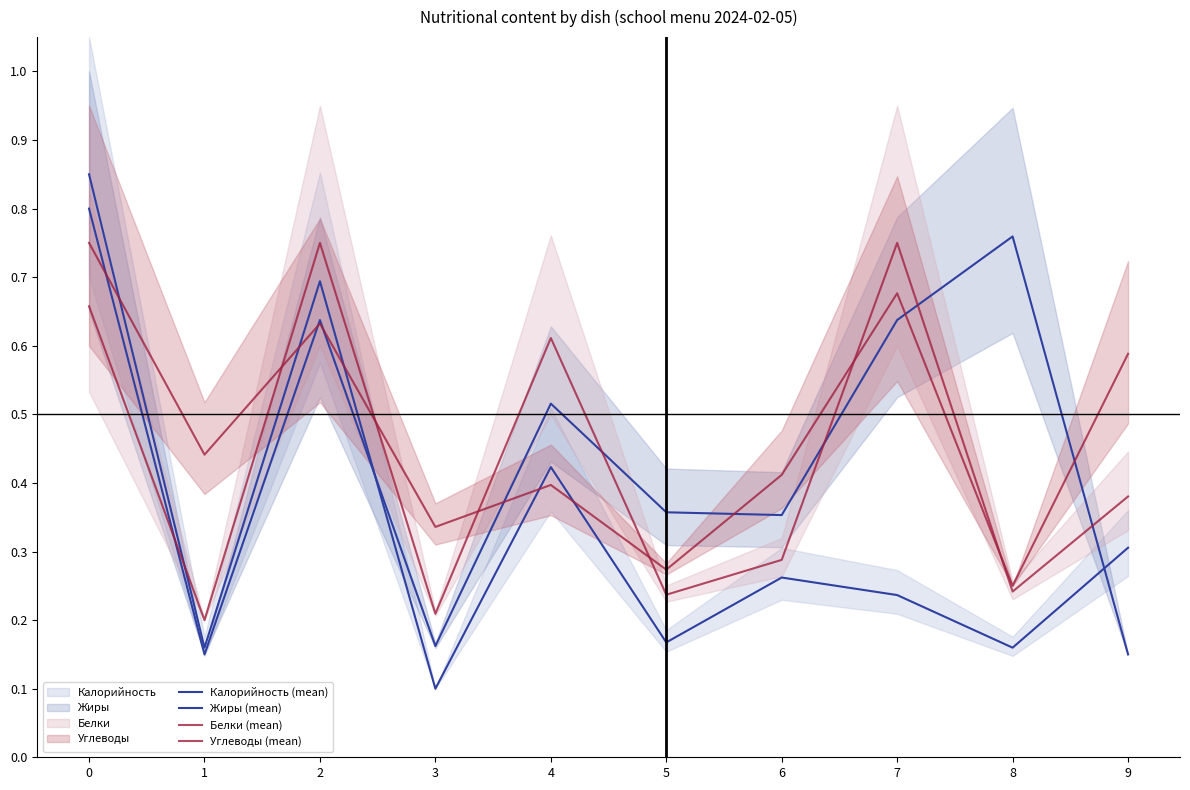

Is the value of Углеводы (mean) at 7 greater than the value of Белки (mean) at 1?

Yes